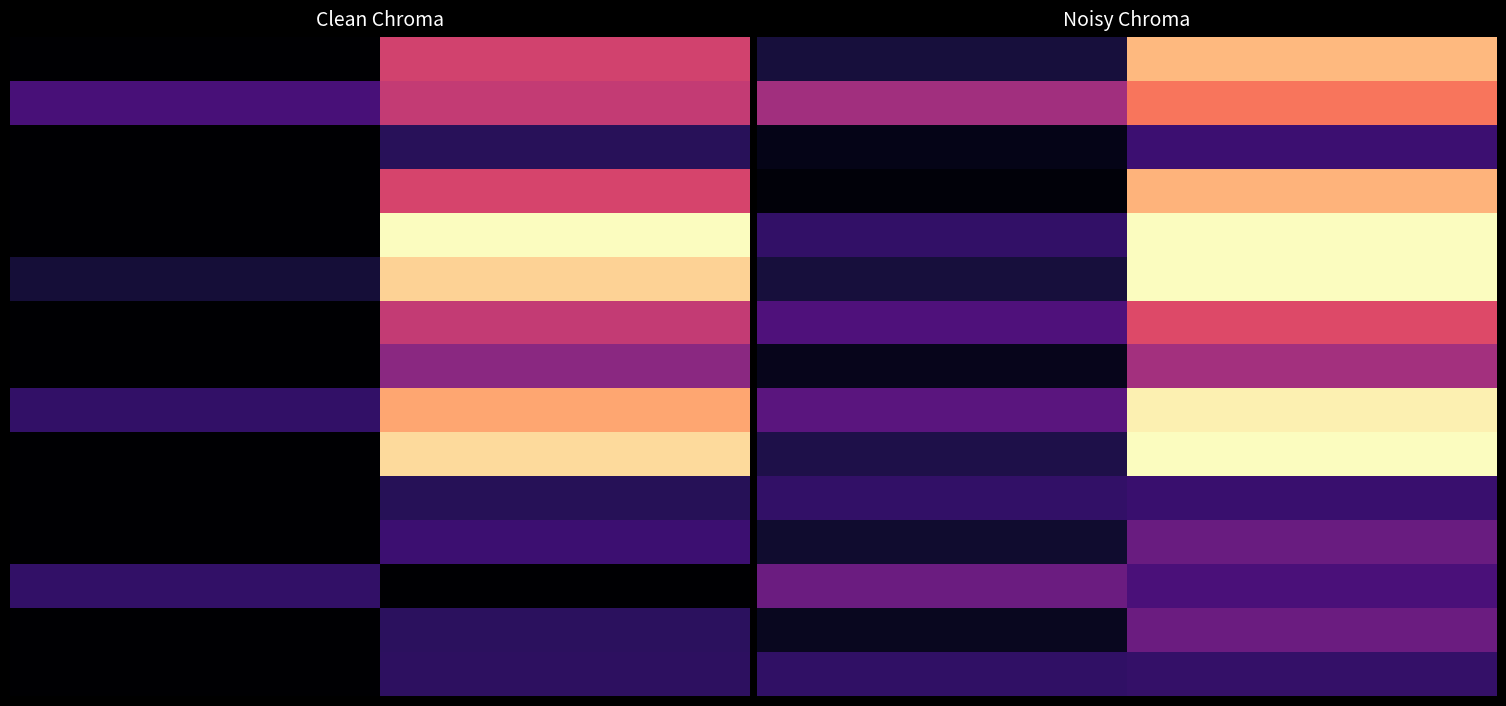

Count the number of categories in the chart.

2